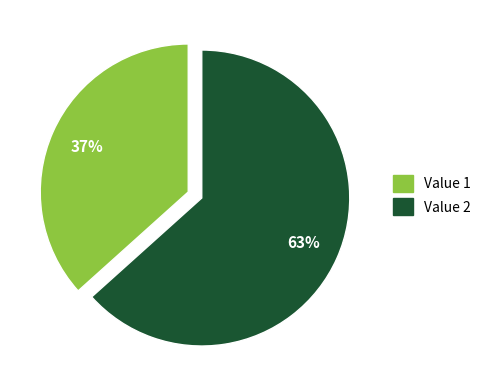

To the nearest percent, what is the average slice percentage?

50%